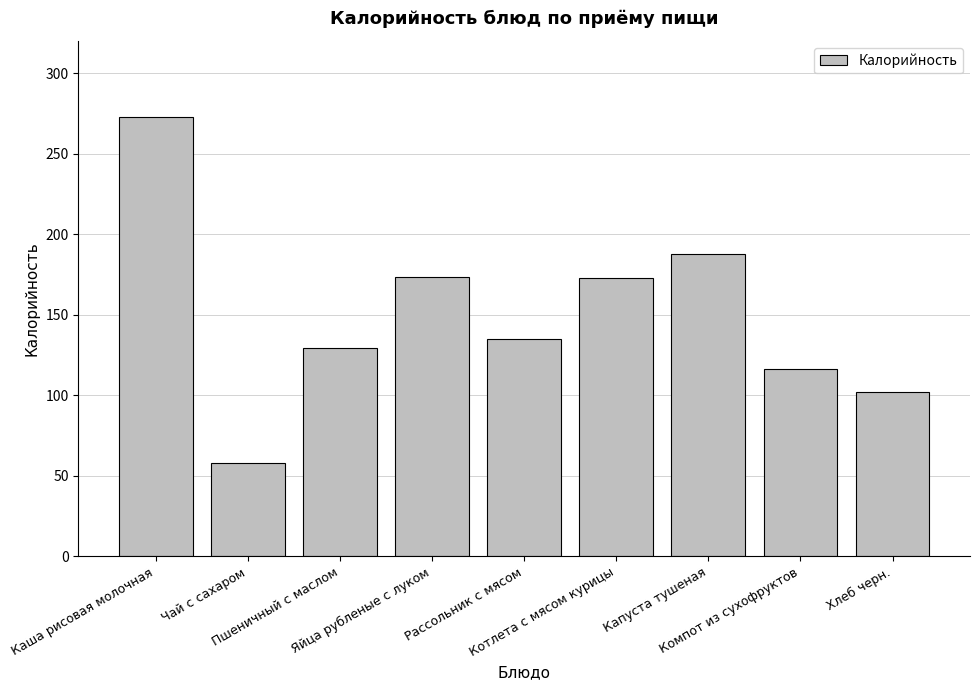

What is the label of the 7th bar from the right?

Пшеничный с маслом